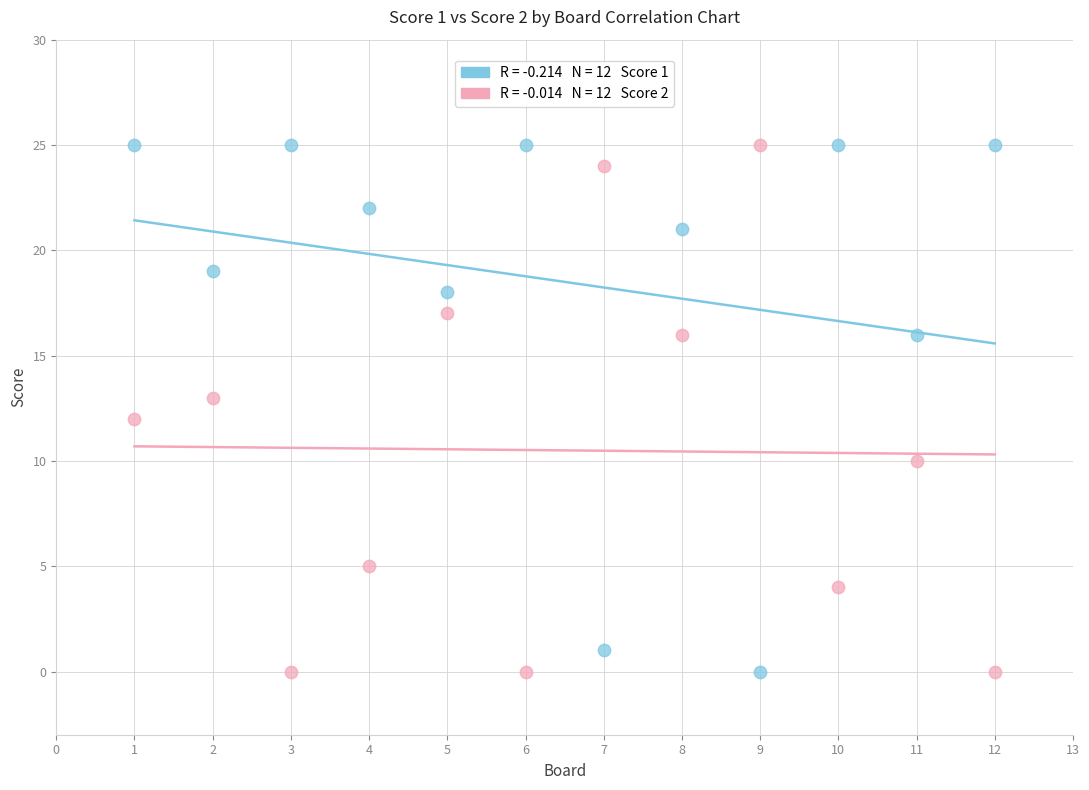

Across all data points, what is the range of X values (max minus min)?

11